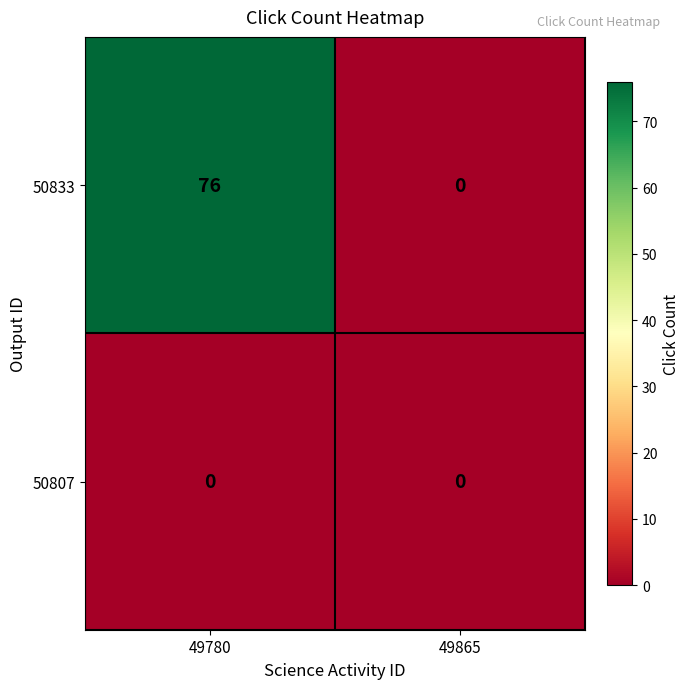

What is the maximum value shown in the chart?

76